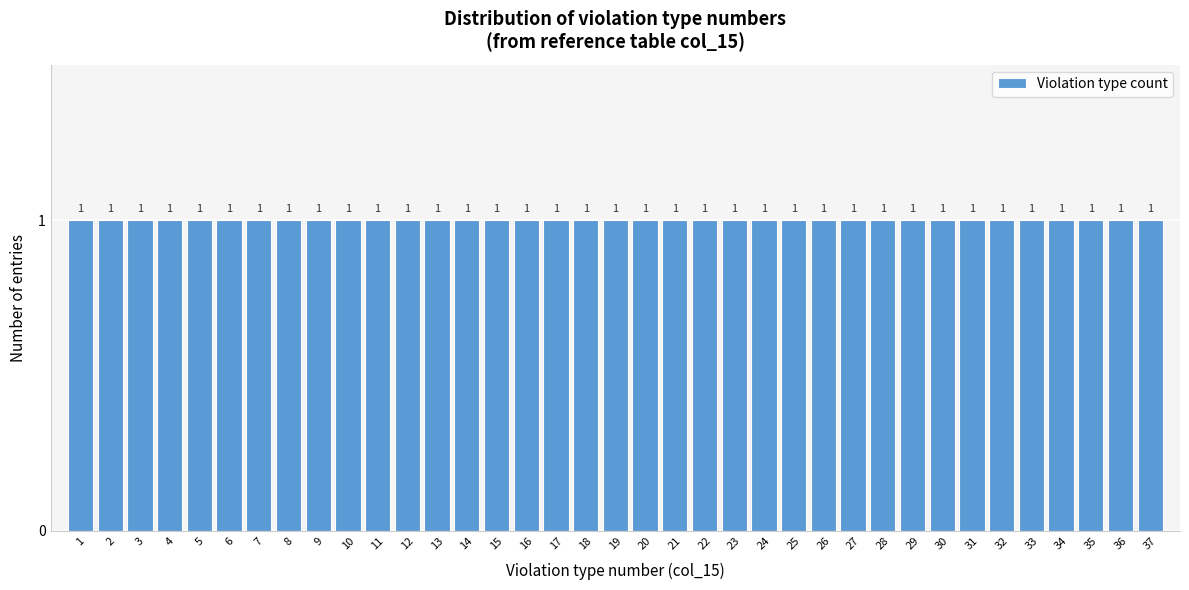

Reading left to right, list every bar in this chart as the range it spans on the x-axis followed by its height.

0.5 to 1.5: 1
1.5 to 2.5: 1
2.5 to 3.5: 1
3.5 to 4.5: 1
4.5 to 5.5: 1
5.5 to 6.5: 1
6.5 to 7.5: 1
7.5 to 8.5: 1
8.5 to 9.5: 1
9.5 to 10.5: 1
10.5 to 11.5: 1
11.5 to 12.5: 1
12.5 to 13.5: 1
13.5 to 14.5: 1
14.5 to 15.5: 1
15.5 to 16.5: 1
16.5 to 17.5: 1
17.5 to 18.5: 1
18.5 to 19.5: 1
19.5 to 20.5: 1
20.5 to 21.5: 1
21.5 to 22.5: 1
22.5 to 23.5: 1
23.5 to 24.5: 1
24.5 to 25.5: 1
25.5 to 26.5: 1
26.5 to 27.5: 1
27.5 to 28.5: 1
28.5 to 29.5: 1
29.5 to 30.5: 1
30.5 to 31.5: 1
31.5 to 32.5: 1
32.5 to 33.5: 1
33.5 to 34.5: 1
34.5 to 35.5: 1
35.5 to 36.5: 1
36.5 to 37.5: 1